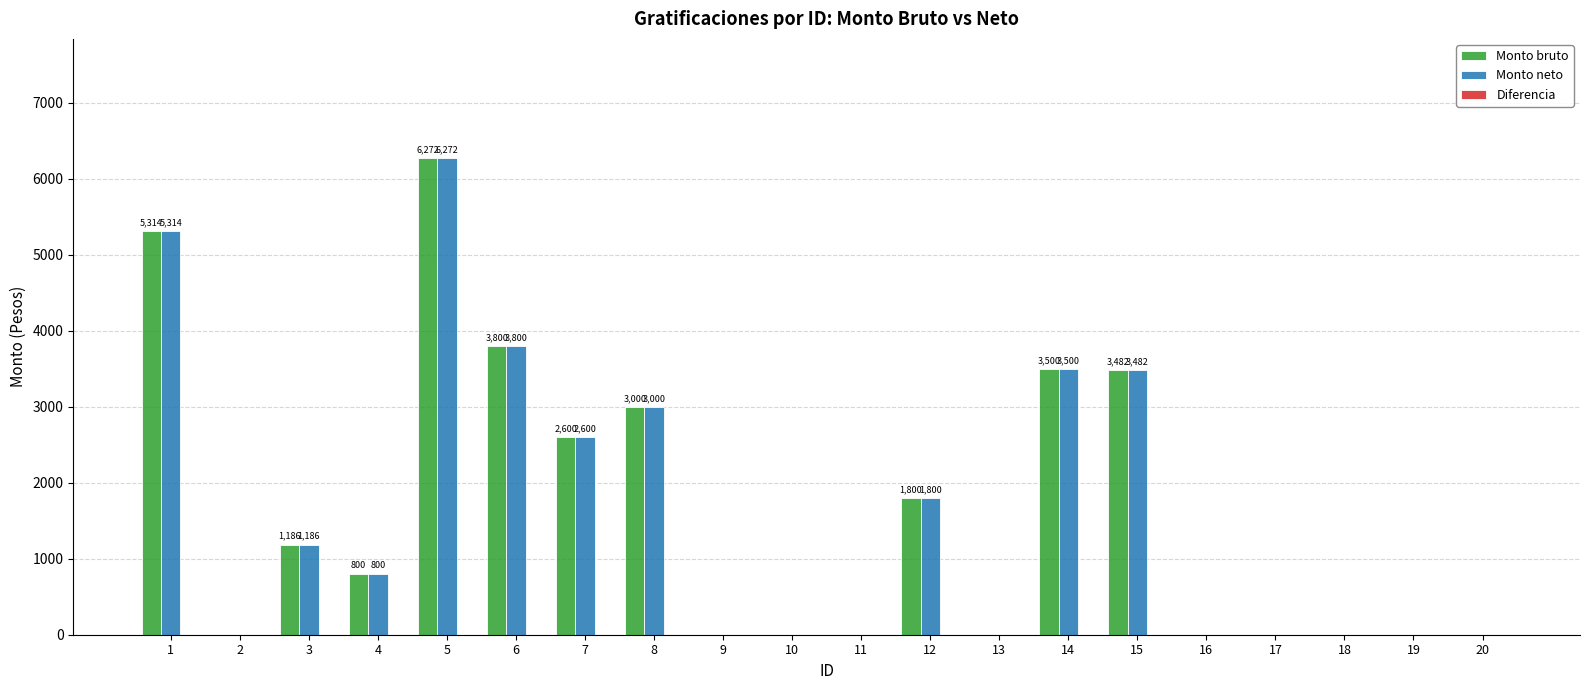

Is the value of Monto neto at 20 greater than the value of Monto bruto at 4?

No